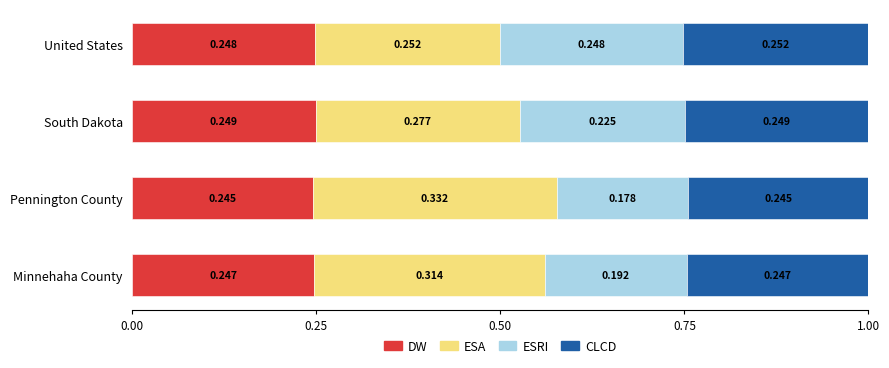

Where is DW nearest to the value 0?

Pennington County